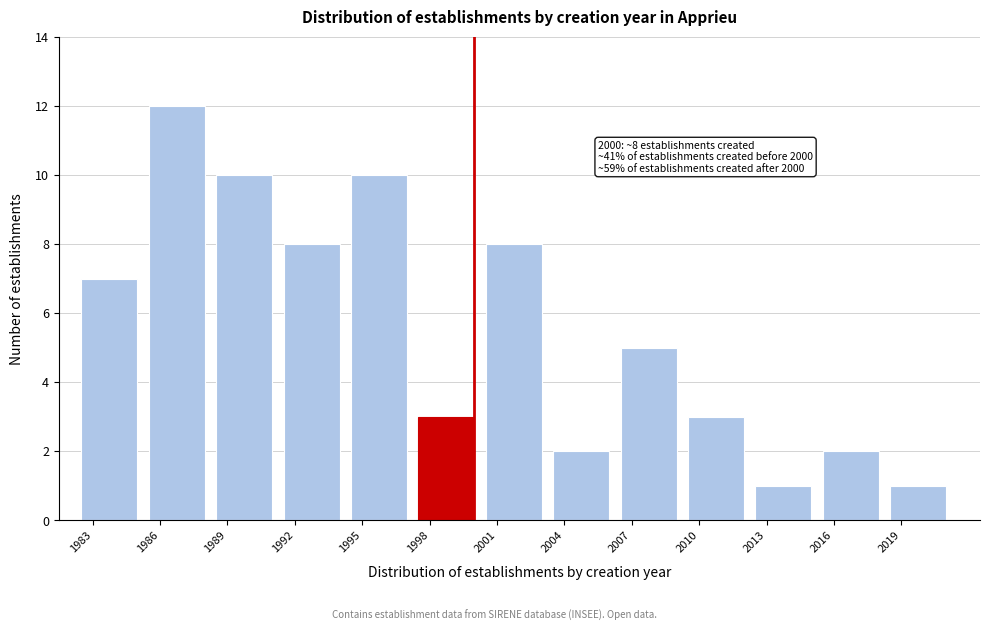

Reading right to left, transcribe all the data shown in this chart.

1	2	1	3	5	2	8	3	10	8	10	12	7